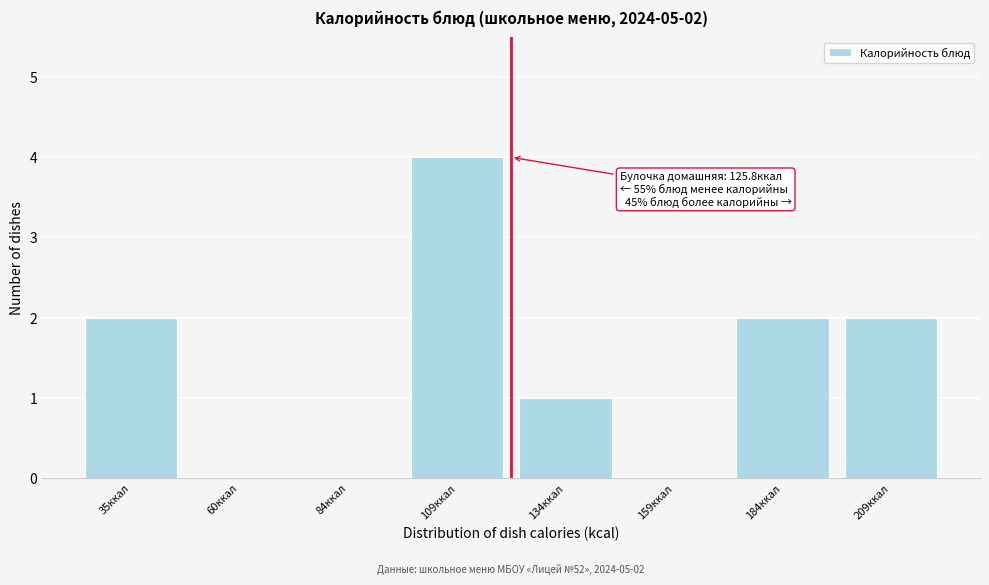

Reading right to left, transcribe all the data shown in this chart.

209ккал=2	184ккал=2	159ккал=0	134ккал=1	109ккал=4	84ккал=0	60ккал=0	35ккал=2